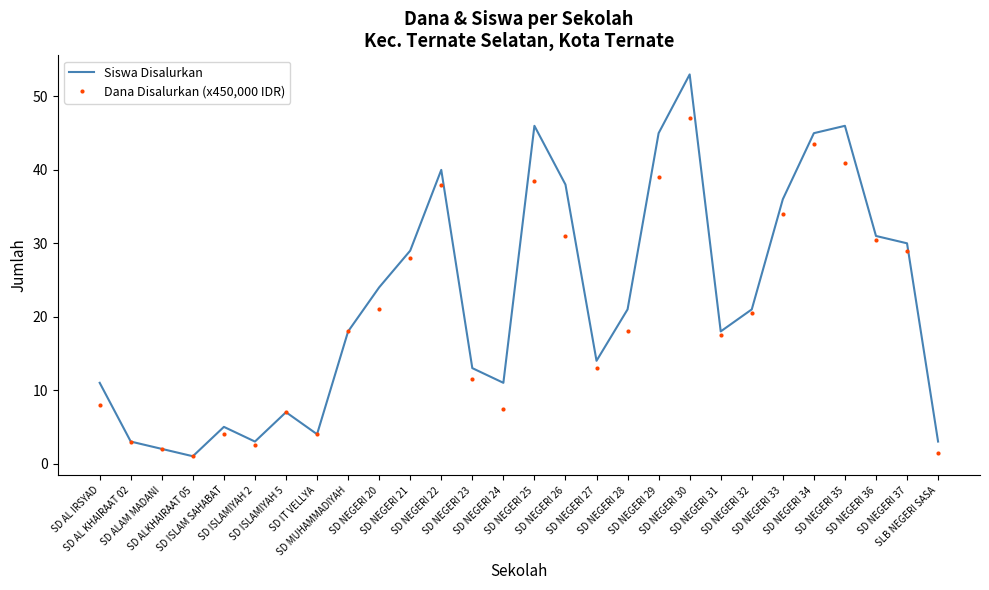

What is the total value across all series at SD NEGERI 26?

69.0